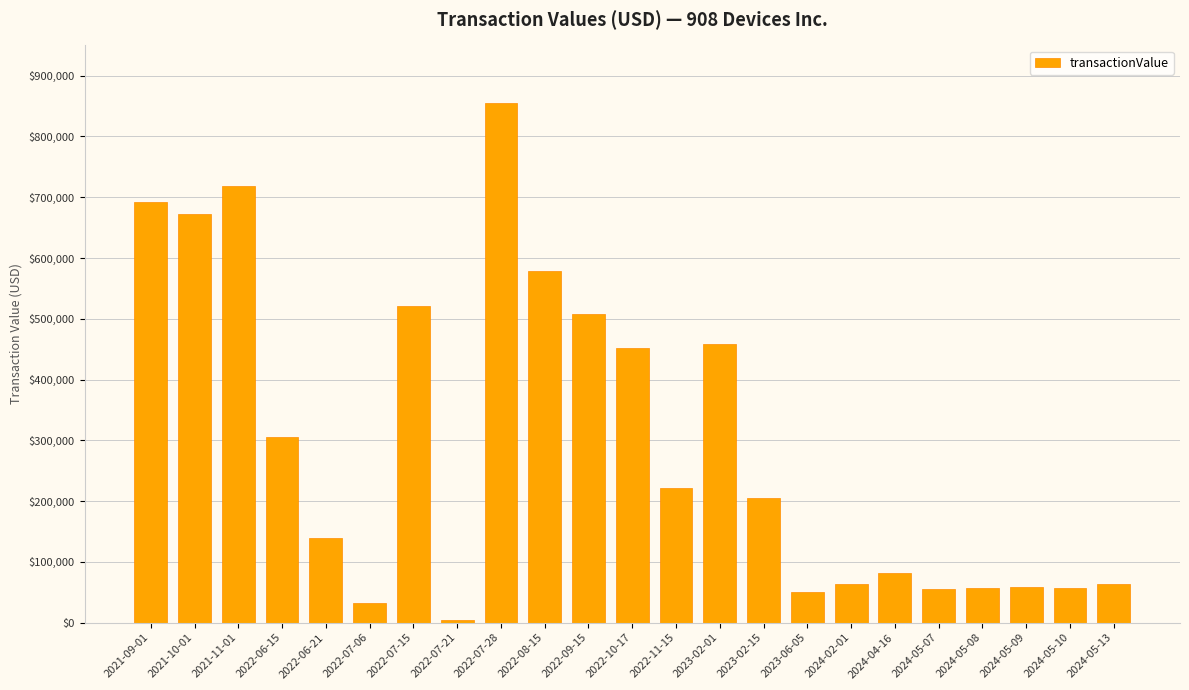

Approximately how many times larger is the value at 2024-05-08 compared to 2024-04-16?

0.7